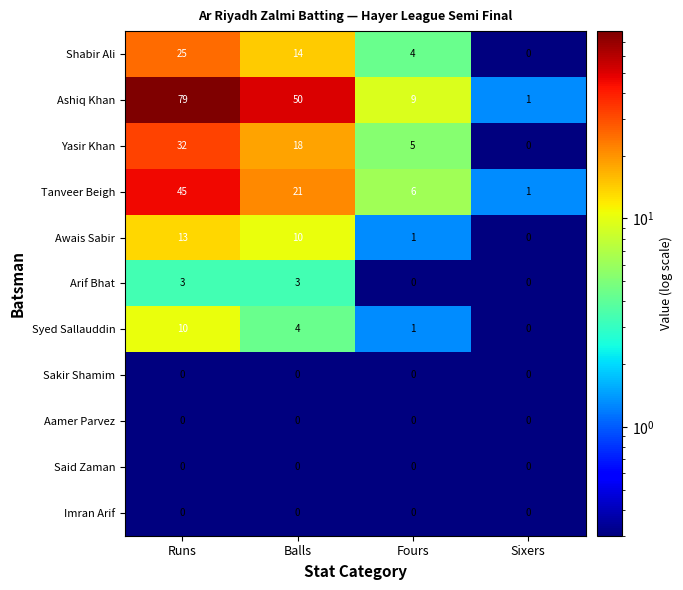

What is the spread (max minus min) of values at Runs?

79